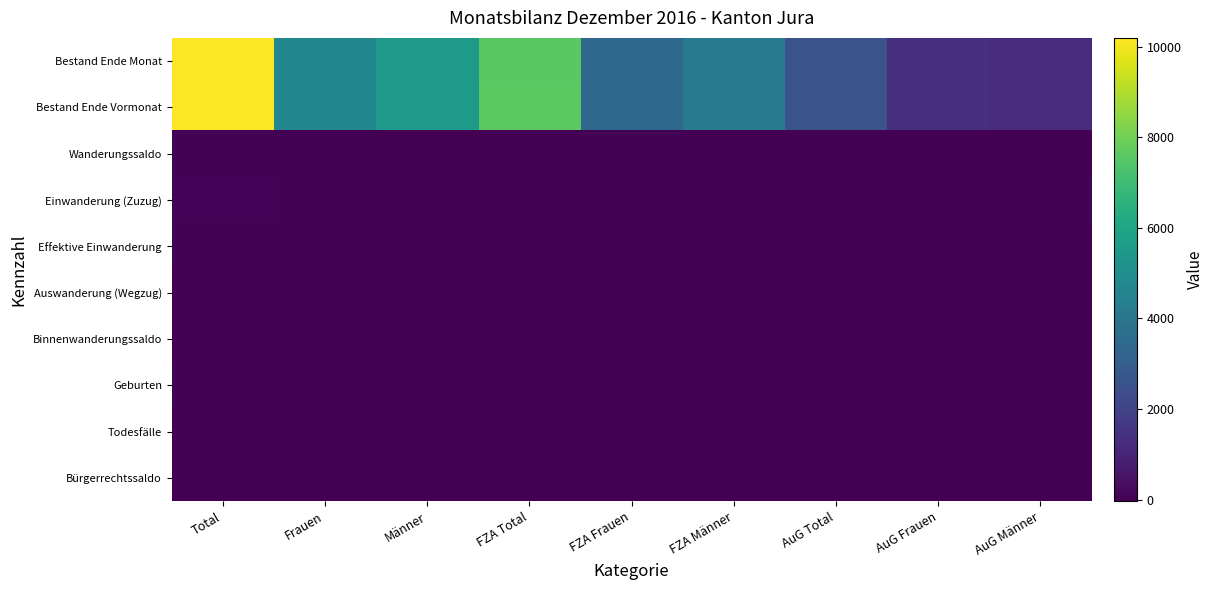

At which category is the sum across all series the highest?

Total